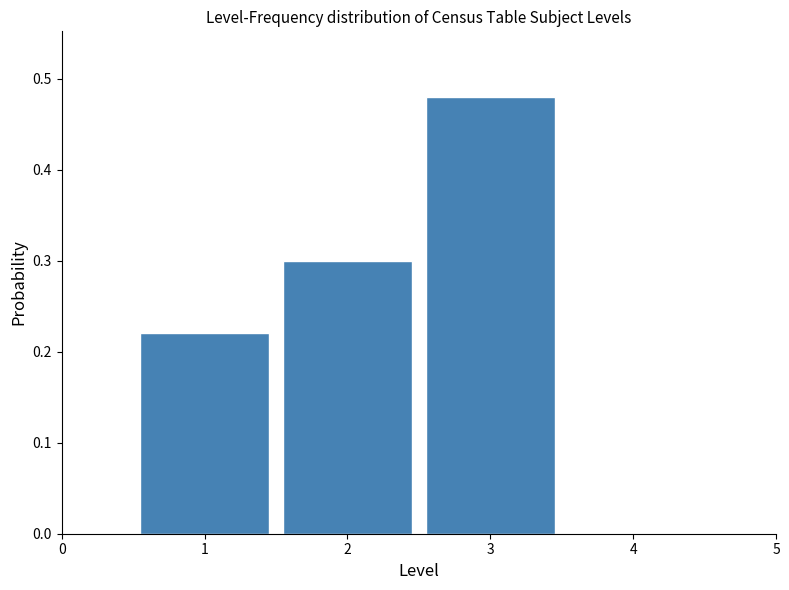

Which range on the x-axis has the tallest bar?

2.5 to 3.5